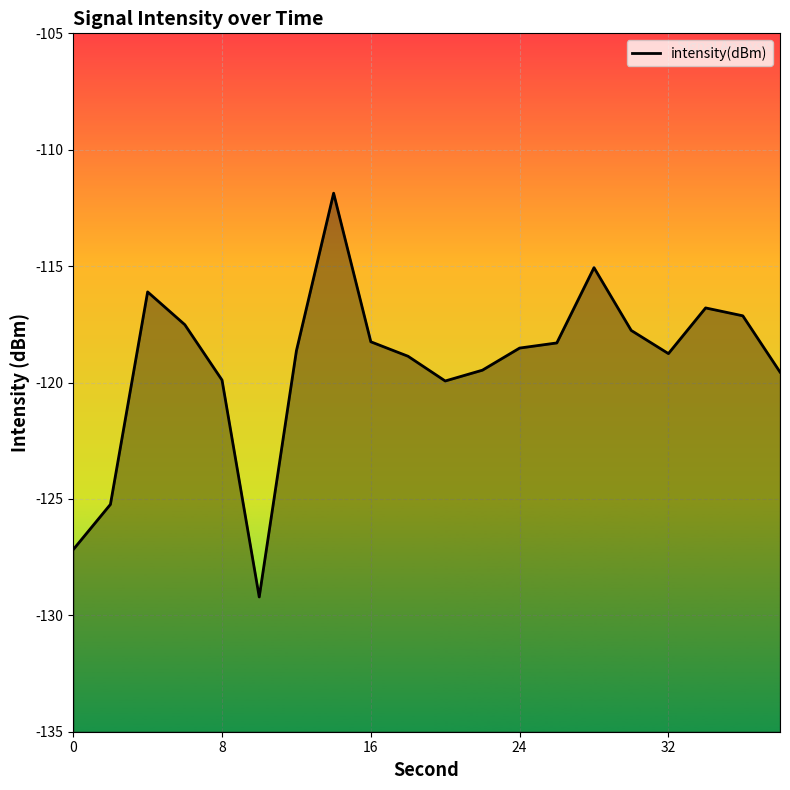

Reading left to right, extract all data points from this chart.

-127.2	-125.2	-116.1	-117.5	-119.9	-129.2	-118.6	-111.9	-118.2	-118.9	-119.9	-119.5	-118.5	-118.3	-115.1	-117.8	-118.8	-116.8	-117.1	-119.5